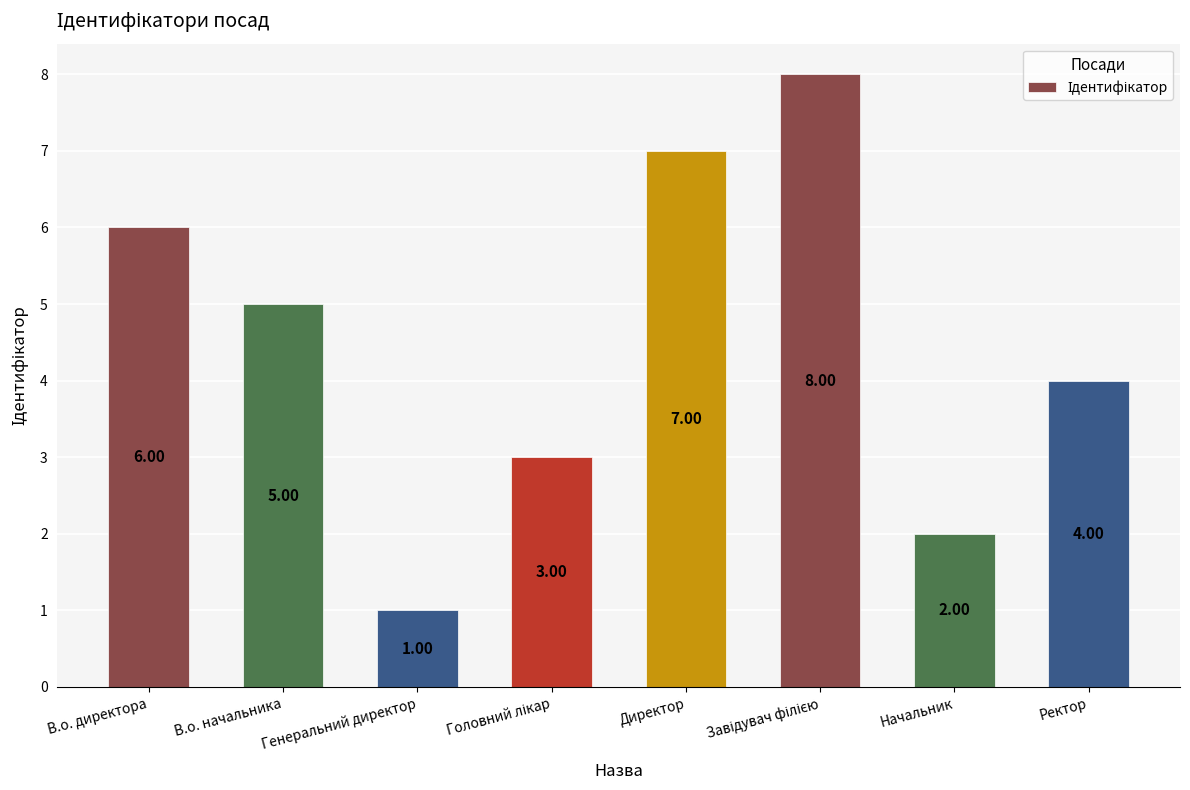

What is the label of the 3rd bar from the left?

Генеральний директор